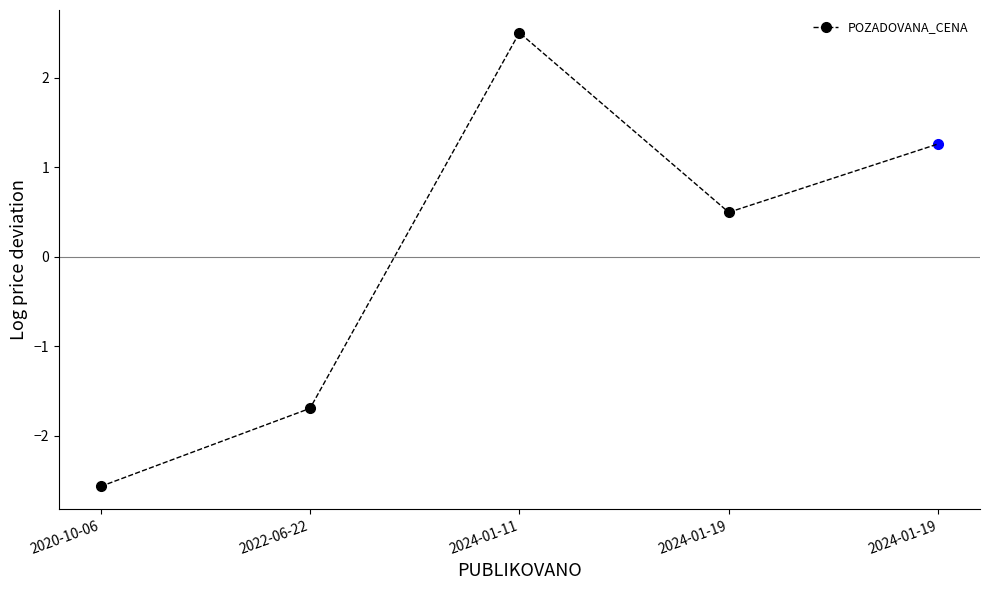

What is the minimum value shown in the chart?

-2.6